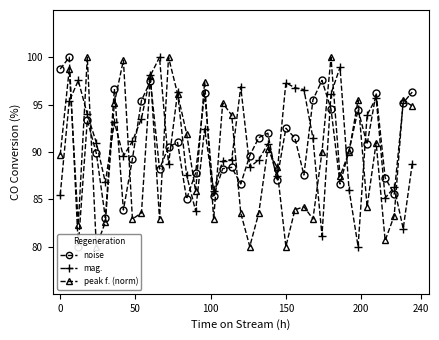

True or false: mag. and noise cross at least once.

True